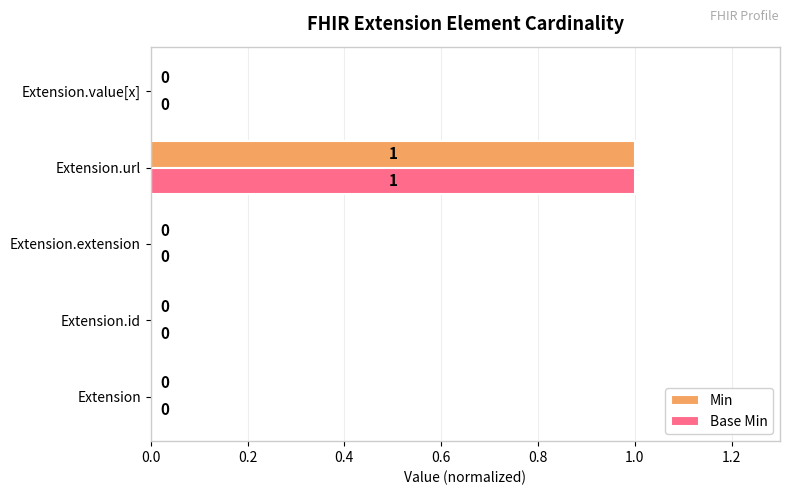

How many values in Min are above zero?

1